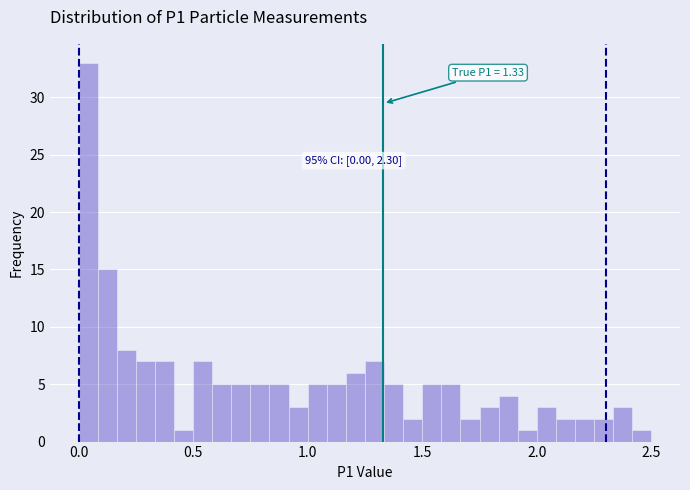

Around what value on the x-axis is the tallest bar? Give the approximate position of its centre, as read against the axis.

0.05